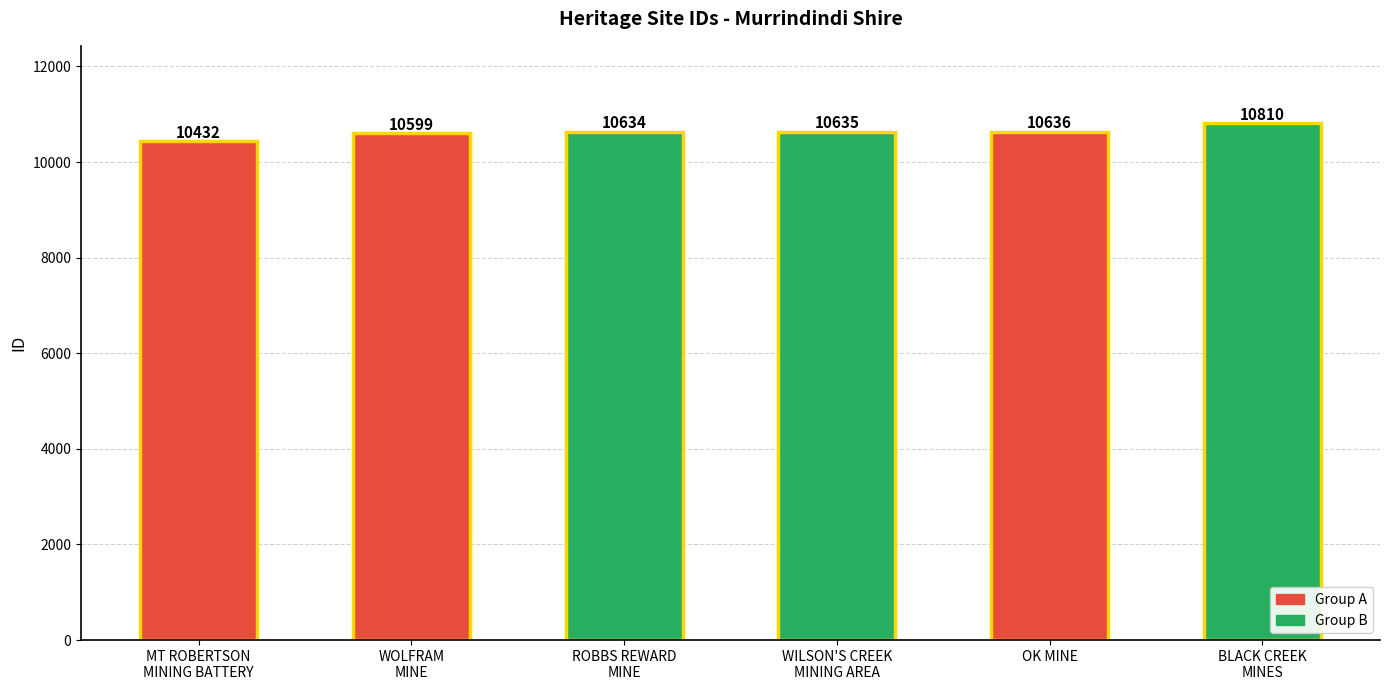

What is the ratio of the value at MT ROBERTSON
MINING BATTERY to the value at OK MINE?

1.0